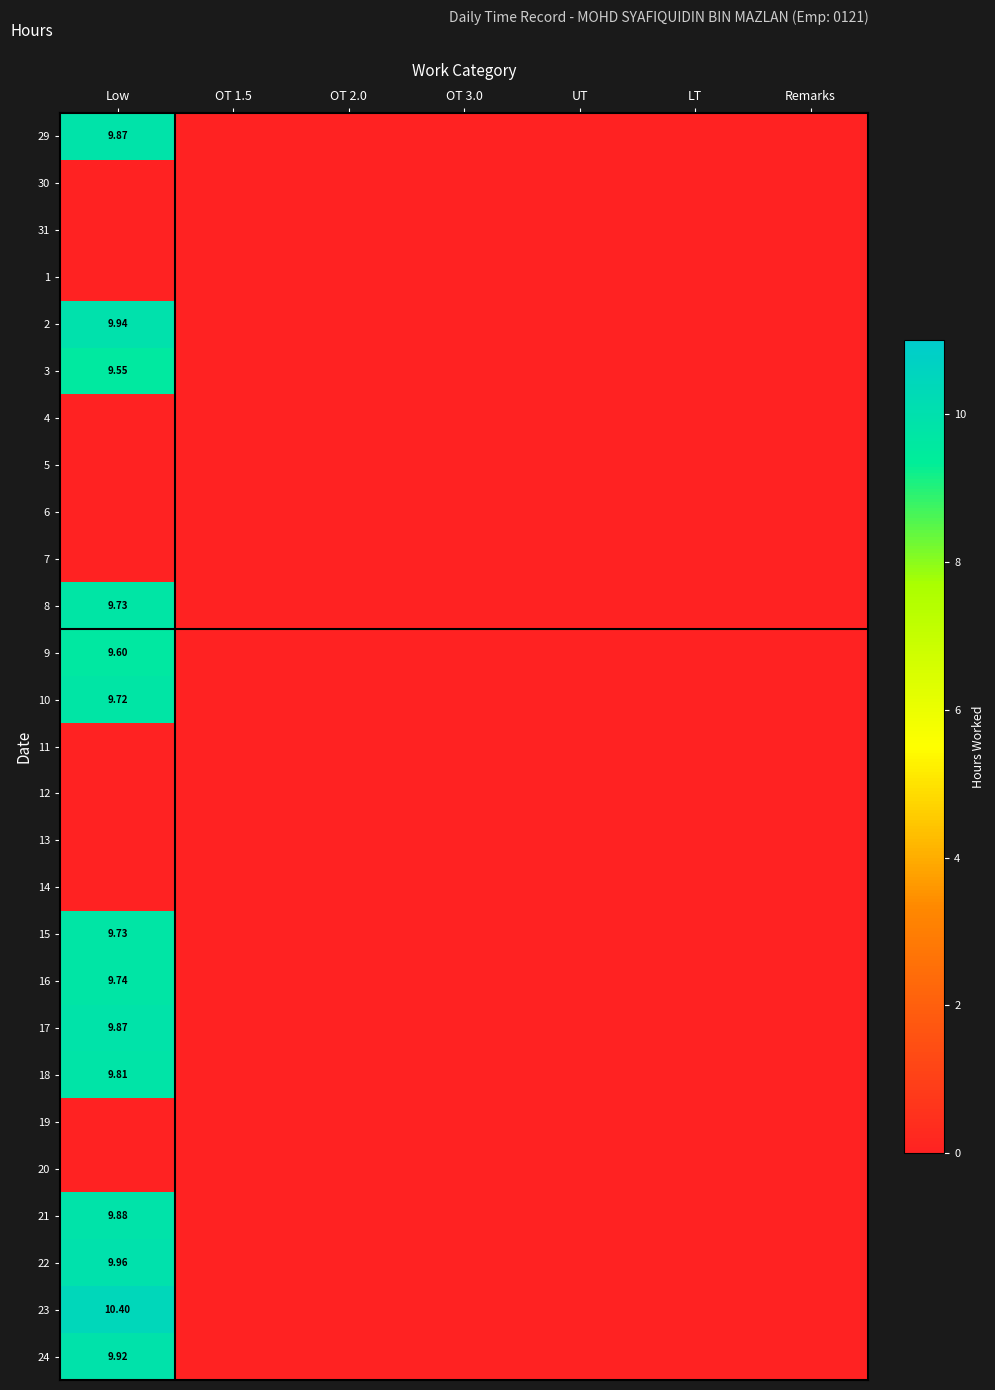

Reading right to left, what are all the values shown in this chart?

29: 0.0	0.0	0.0	0.0	0.0	0.0	9.9
2: 0.0	0.0	0.0	0.0	0.0	0.0	9.7
3: 0.0	0.0	0.0	0.0	0.0	0.0	9.7
8: 0.0	0.0	0.0	0.0	0.0	0.0	9.6
9: 0.0	0.0	0.0	0.0	0.0	0.0	9.9
10: 0.0	0.0	0.0	0.0	0.0	0.0	9.7
15: 0.0	0.0	0.0	0.0	0.0	0.0	9.7
16: 0.0	0.0	0.0	0.0	0.0	0.0	9.6
17: 0.0	0.0	0.0	0.0	0.0	0.0	9.9
18: 0.0	0.0	0.0	0.0	0.0	0.0	9.8
21: 0.0	0.0	0.0	0.0	0.0	0.0	9.9
22: 0.0	0.0	0.0	0.0	0.0	0.0	10.4
23: 0.0	0.0	0.0	0.0	0.0	0.0	10.0
24: 0.0	0.0	0.0	0.0	0.0	0.0	9.9